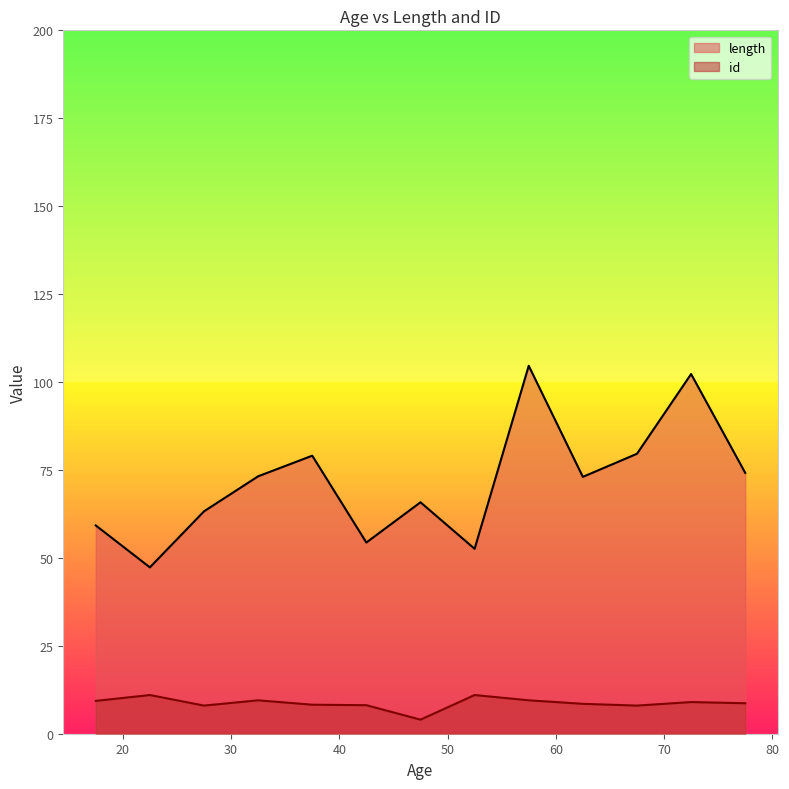

Rank the series by their average value, from lowest to highest.

id, length